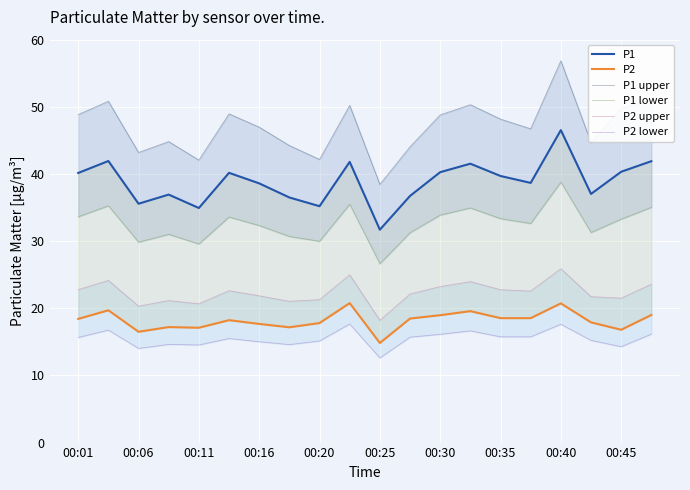

True or false: P1 upper and P2 lower intersect in this chart.

False